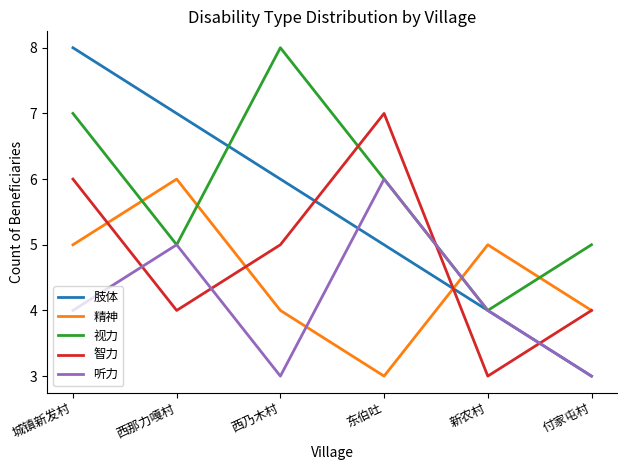

Rank the series by their average value, from lowest to highest.

听力, 精神, 智力, 肢体, 视力